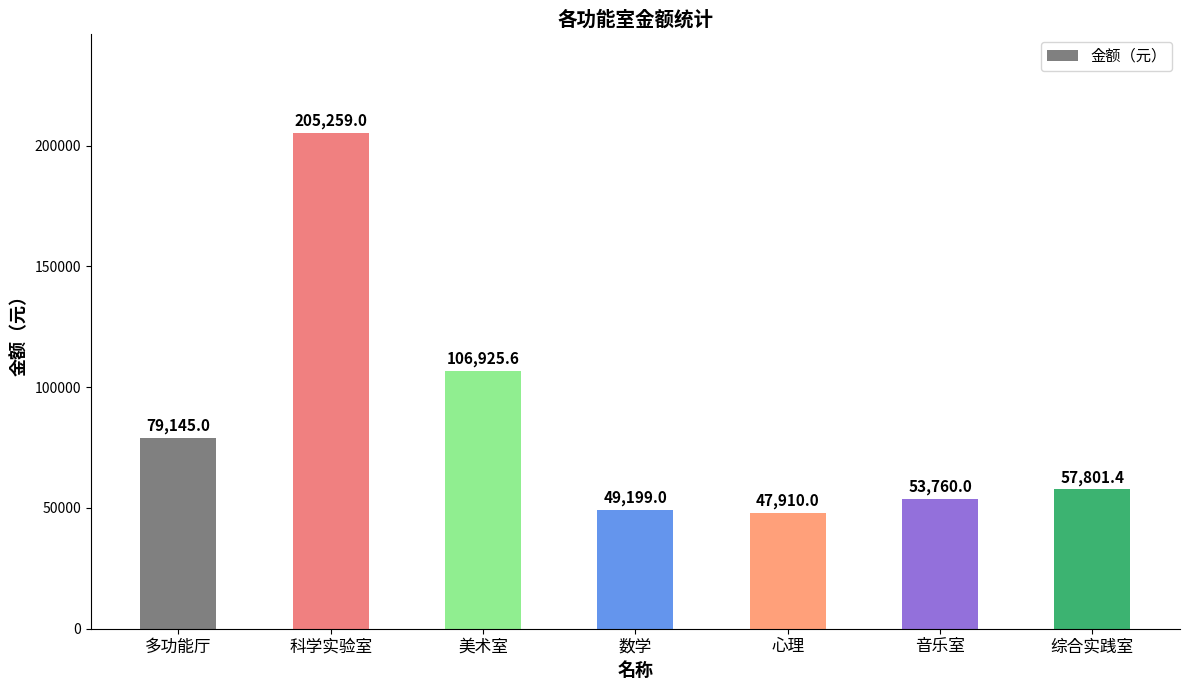

Reading right to left, list all the values displayed in this chart.

综合实践室=57801.4	音乐室=53760.0	心理=47910.0	数学=49199.0	美术室=106925.6	科学实验室=205259.0	多功能厅=79145.0